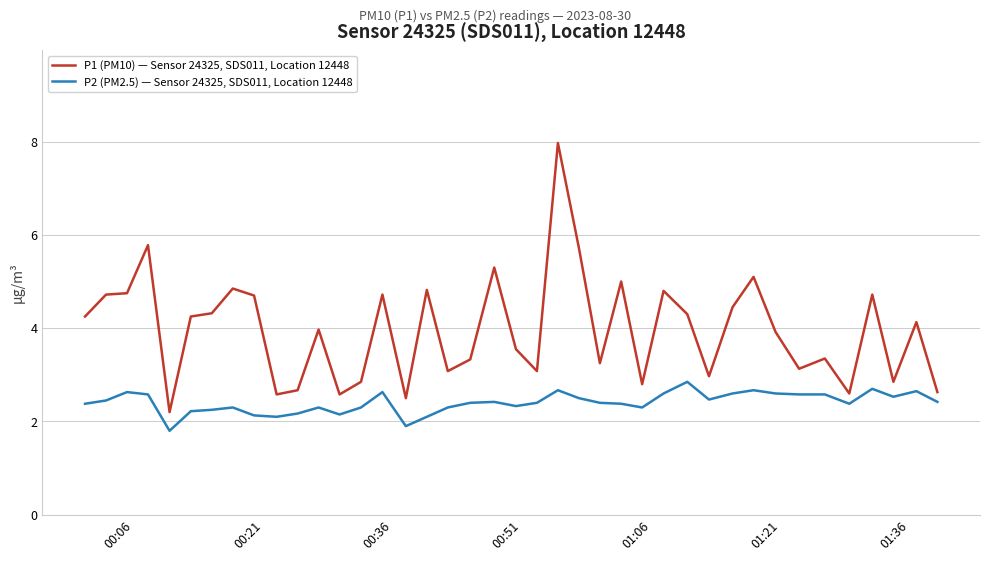

Which series has the widest spread of values?

P1 (PM10) — Sensor 24325, SDS011, Location 12448